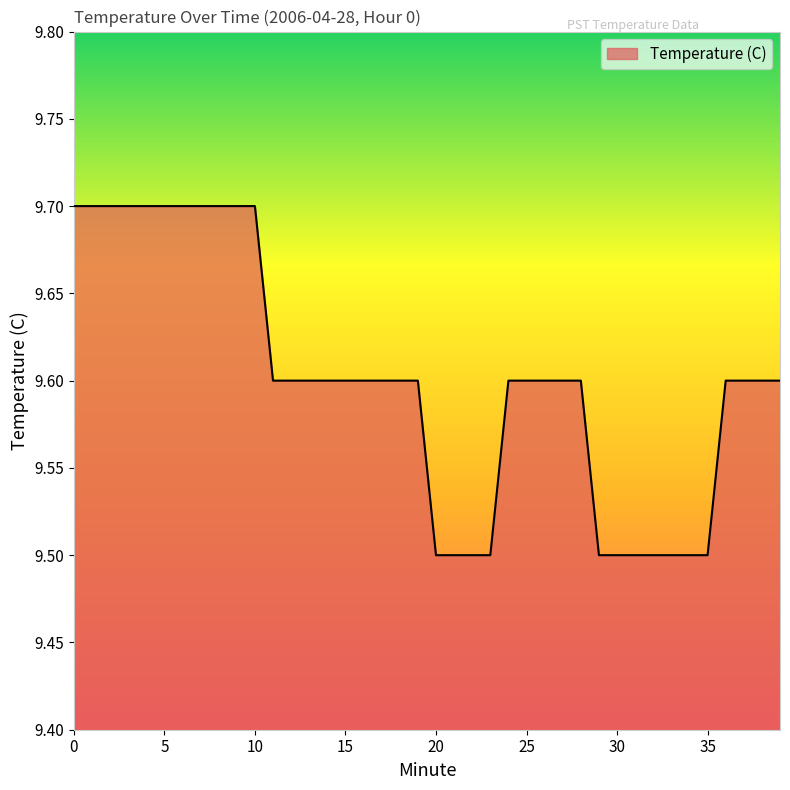

What is the maximum value shown in the chart?

9.7